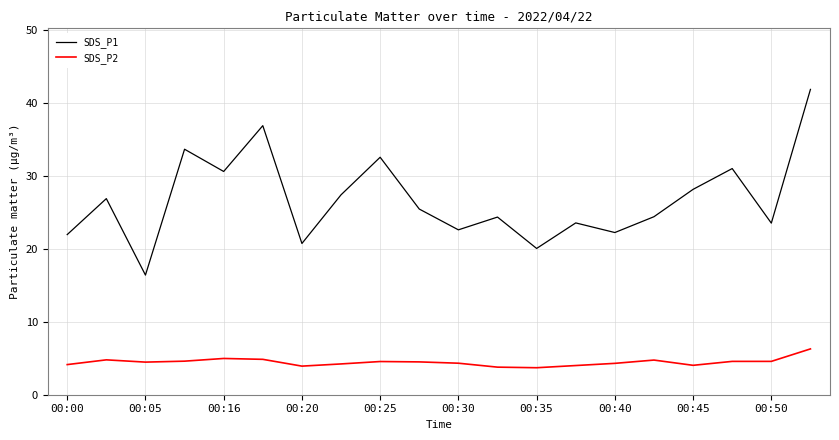

Which series has the largest total across all categories?

SDS_P1